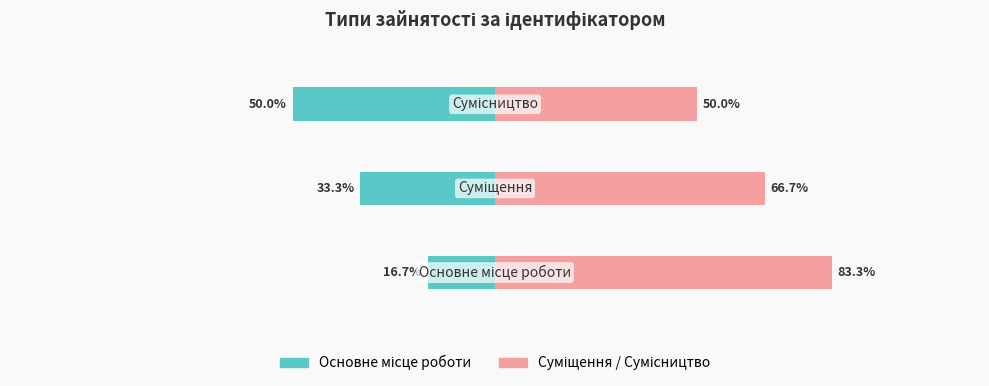

How many data points in Суміщення / Сумісництво are less than 66?

1